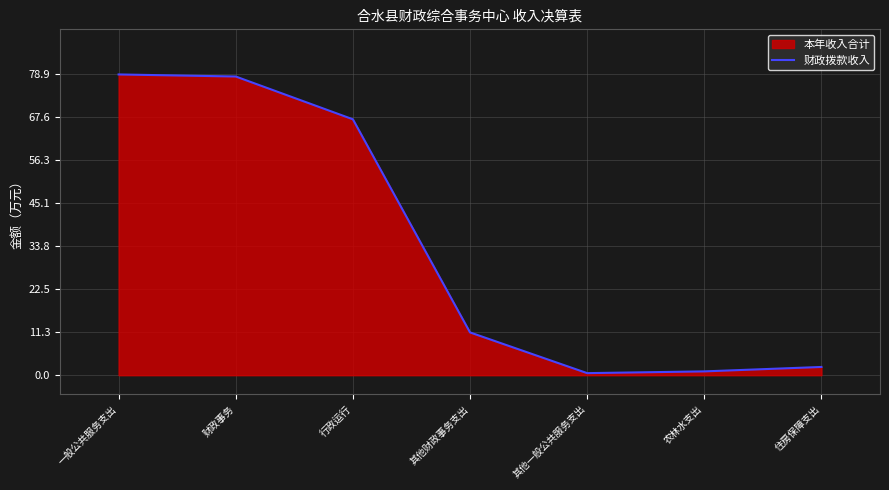

Where is the data nearest to the value 39?

其他财政事务支出